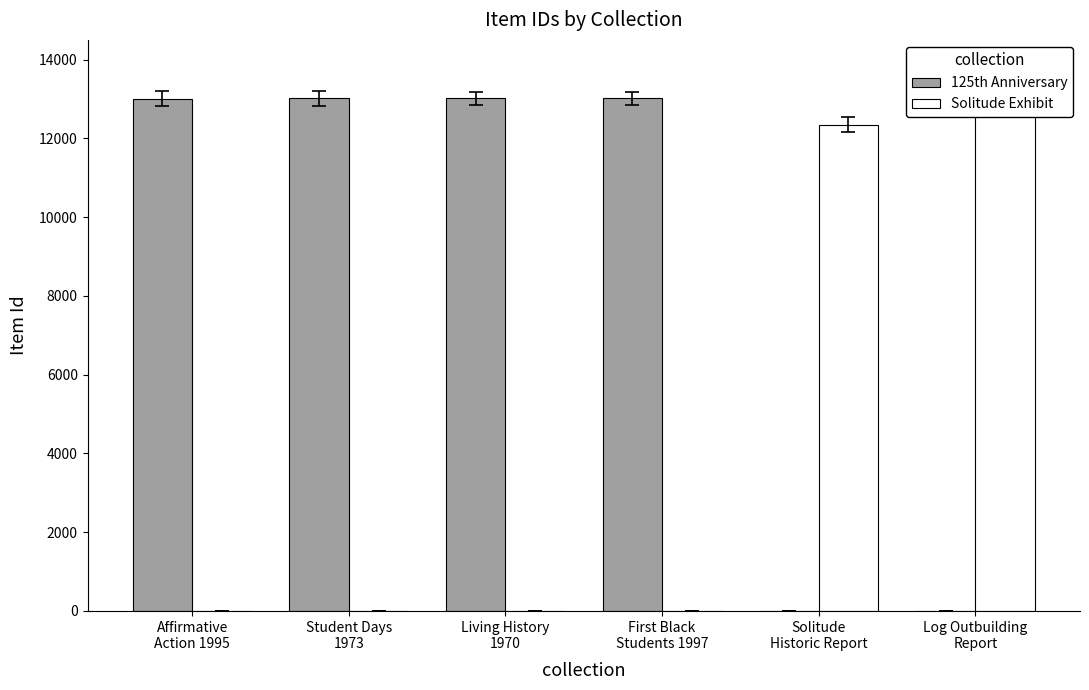

How many categories are shown in the chart?

6